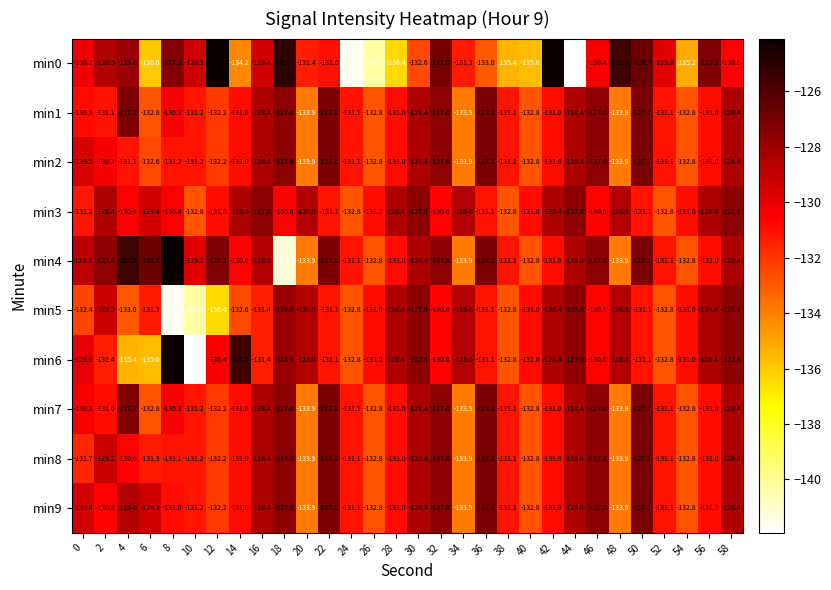

What is the total value across all series at 50?

-1282.6